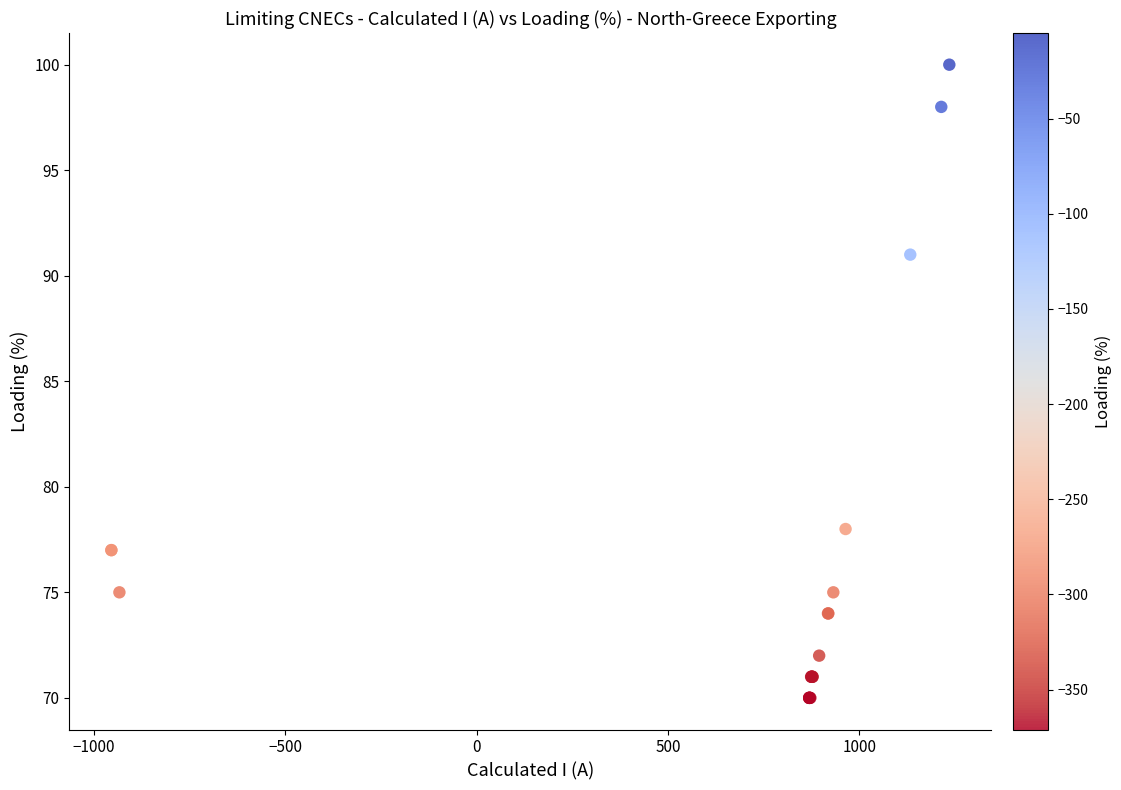

What Y value in the scatter plot is closest to 85?

91